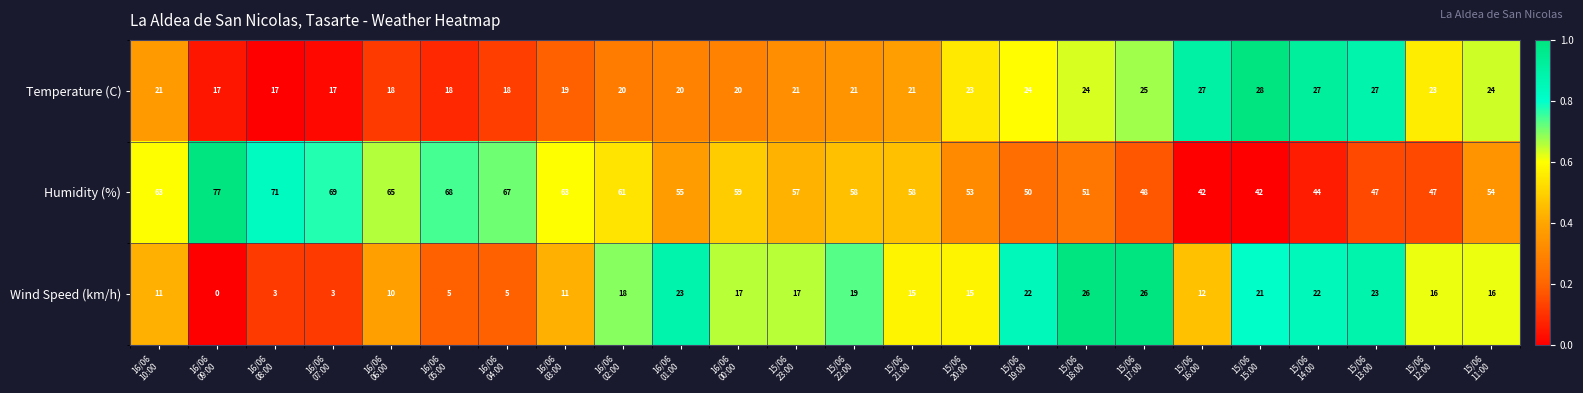

What is the maximum value shown in the chart?

77